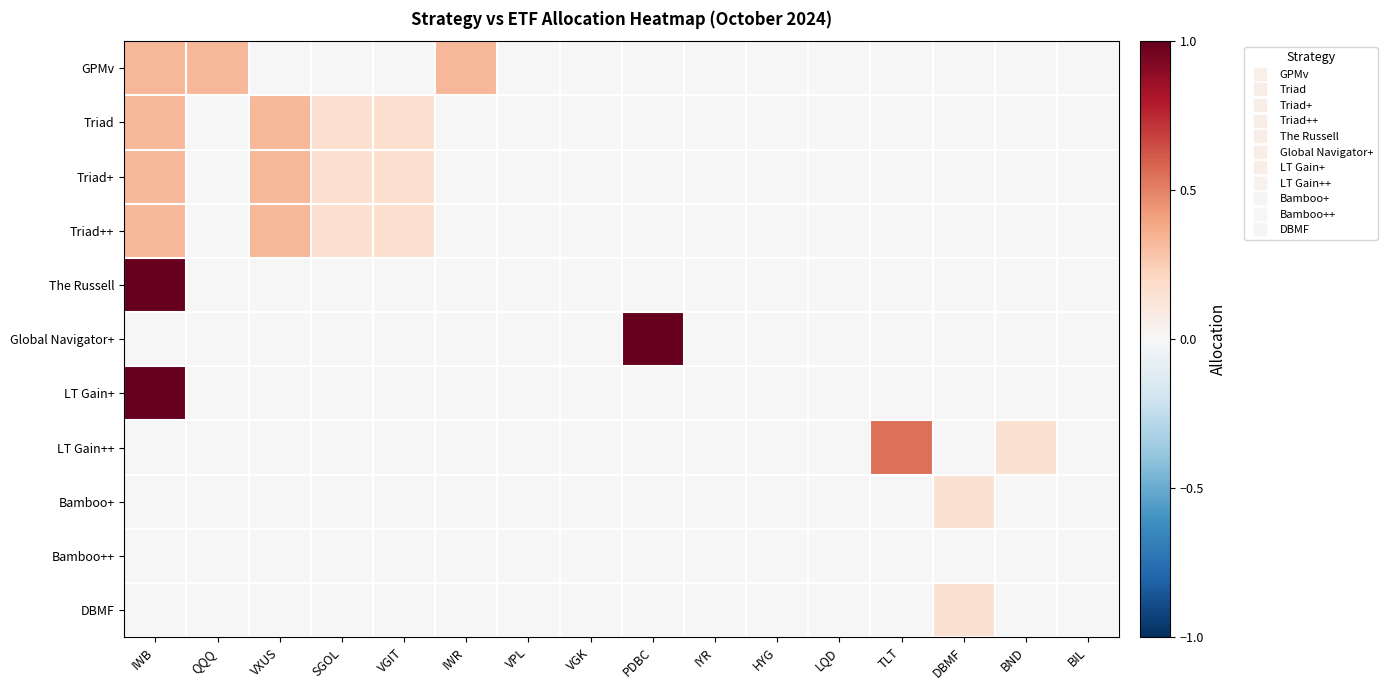

What is the difference between the highest and lowest values at PDBC?

1.0